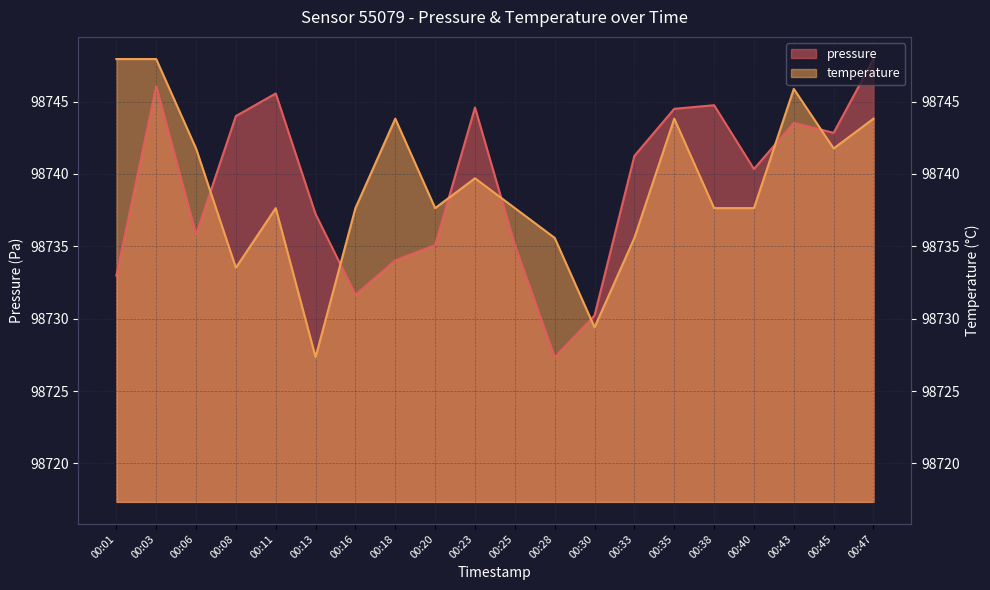

Rank the series at 00:30 from highest to lowest value.

pressure, temperature